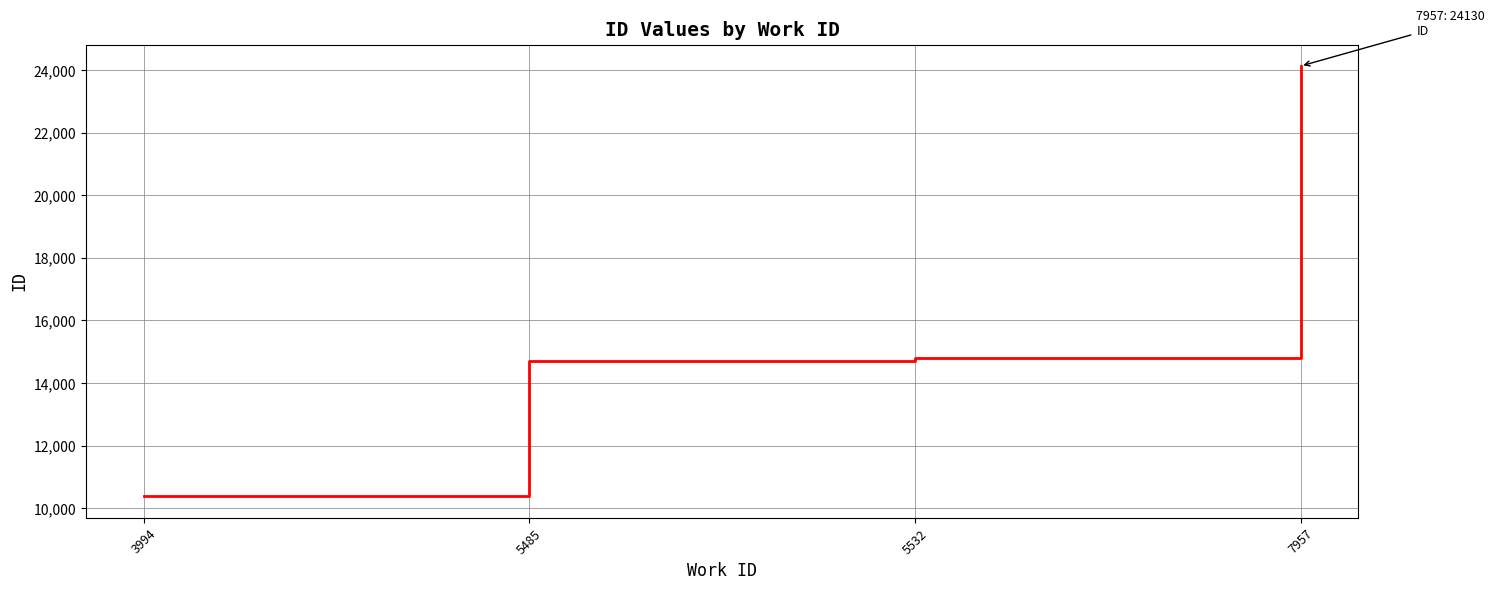

Reading left to right, list all the values displayed in this chart.

10385	14691	14799	24130